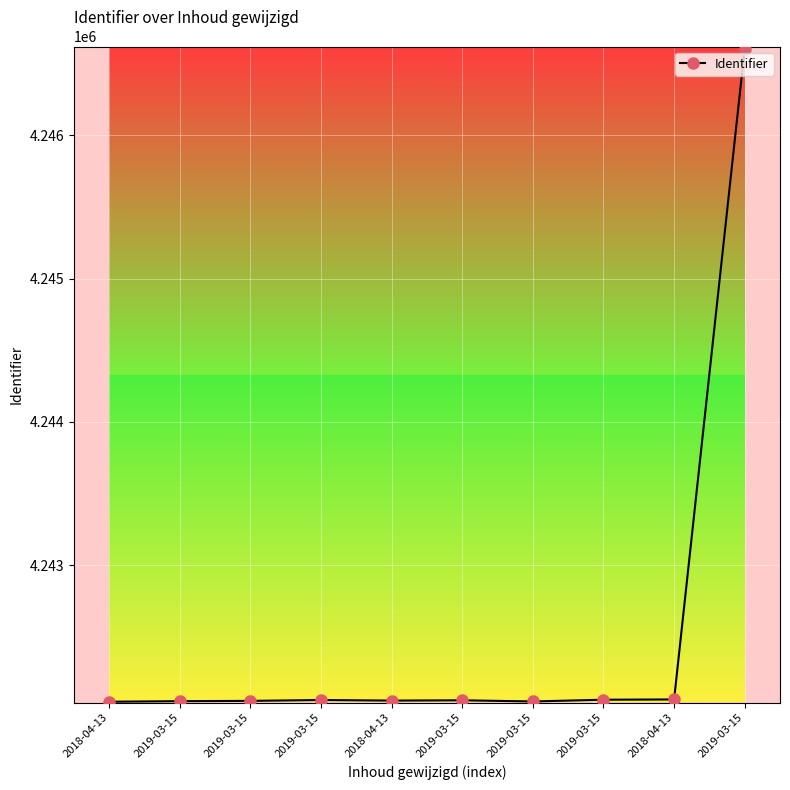

Reading left to right, transcribe all the data shown in this chart.

4242046	4242050	4242052	4242058	4242054	4242056	4242048	4242060	4242062	4246605